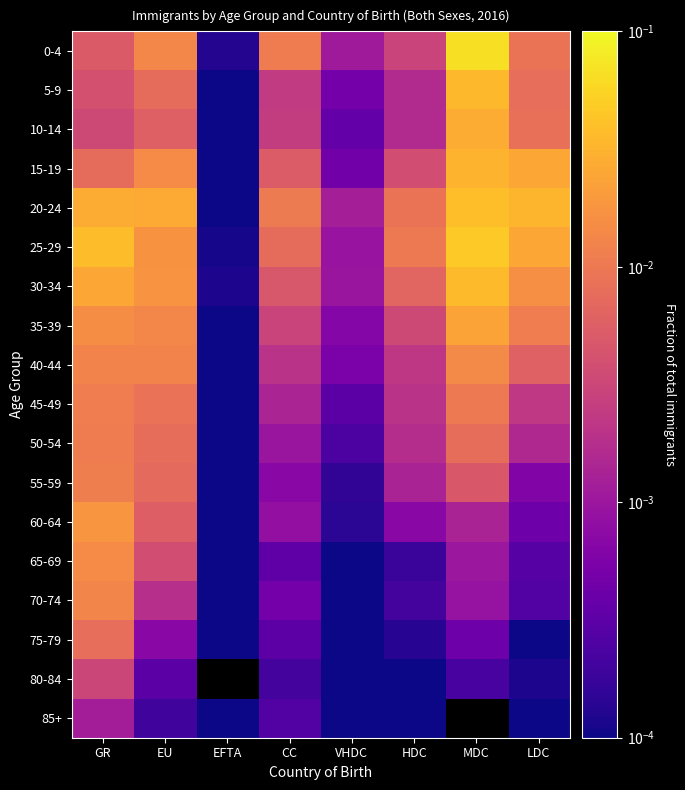

Reading right to left, transcribe all the data shown in this chart.

0-4: LDC=0.0	MDC=0.1	HDC=0.0	VHDC=0.0	CC=0.0	EFTA=0.0	EU=0.0	GR=0.0
5-9: LDC=0.0	MDC=0.0	HDC=0.0	VHDC=0.0	CC=0.0	EFTA=0.0	EU=0.0	GR=0.0
10-14: LDC=0.0	MDC=0.0	HDC=0.0	VHDC=0.0	CC=0.0	EFTA=0.0	EU=0.0	GR=0.0
15-19: LDC=0.0	MDC=0.0	HDC=0.0	VHDC=0.0	CC=0.0	EFTA=0.0	EU=0.0	GR=0.0
20-24: LDC=0.0	MDC=0.0	HDC=0.0	VHDC=0.0	CC=0.0	EFTA=0.0	EU=0.0	GR=0.0
25-29: LDC=0.0	MDC=0.0	HDC=0.0	VHDC=0.0	CC=0.0	EFTA=0.0	EU=0.0	GR=0.0
30-34: LDC=0.0	MDC=0.0	HDC=0.0	VHDC=0.0	CC=0.0	EFTA=0.0	EU=0.0	GR=0.0
35-39: LDC=0.0	MDC=0.0	HDC=0.0	VHDC=0.0	CC=0.0	EFTA=0.0	EU=0.0	GR=0.0
40-44: LDC=0.0	MDC=0.0	HDC=0.0	VHDC=0.0	CC=0.0	EFTA=0.0	EU=0.0	GR=0.0
45-49: LDC=0.0	MDC=0.0	HDC=0.0	VHDC=0.0	CC=0.0	EFTA=0.0	EU=0.0	GR=0.0
50-54: LDC=0.0	MDC=0.0	HDC=0.0	VHDC=0.0	CC=0.0	EFTA=0.0	EU=0.0	GR=0.0
55-59: LDC=0.0	MDC=0.0	HDC=0.0	VHDC=0.0	CC=0.0	EFTA=0.0	EU=0.0	GR=0.0
60-64: LDC=0.0	MDC=0.0	HDC=0.0	VHDC=0.0	CC=0.0	EFTA=0.0	EU=0.0	GR=0.0
65-69: LDC=0.0	MDC=0.0	HDC=0.0	VHDC=0.0	CC=0.0	EFTA=0.0	EU=0.0	GR=0.0
70-74: LDC=0.0	MDC=0.0	HDC=0.0	VHDC=0.0	CC=0.0	EFTA=0.0	EU=0.0	GR=0.0
75-79: LDC=0.0	MDC=0.0	HDC=0.0	VHDC=0.0	CC=0.0	EFTA=0.0	EU=0.0	GR=0.0
80-84: LDC=0.0	MDC=0.0	HDC=0.0	VHDC=0.0	CC=0.0	EFTA=0.0	EU=0.0	GR=0.0
85+: LDC=0.0	MDC=0.0	HDC=0.0	VHDC=0.0	CC=0.0	EFTA=0.0	EU=0.0	GR=0.0